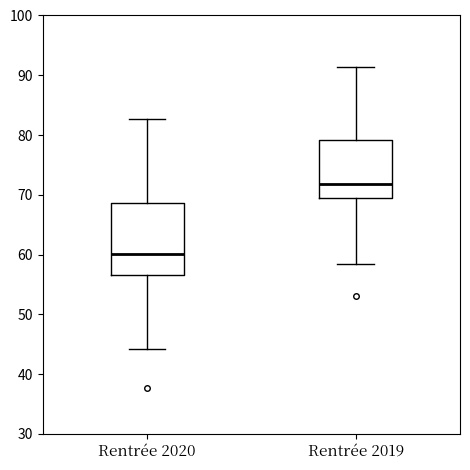

Reading left to right, read every box against the y-axis: the position of its median line, the range the box covers, and the ends of its whiskers. The values are not printed on the chart, so give them approximately, as read against the axis.

Rentrée 2020: median 60, box 57 to 69, whiskers 44 to 83
Rentrée 2019: median 72, box 69 to 79, whiskers 58 to 91